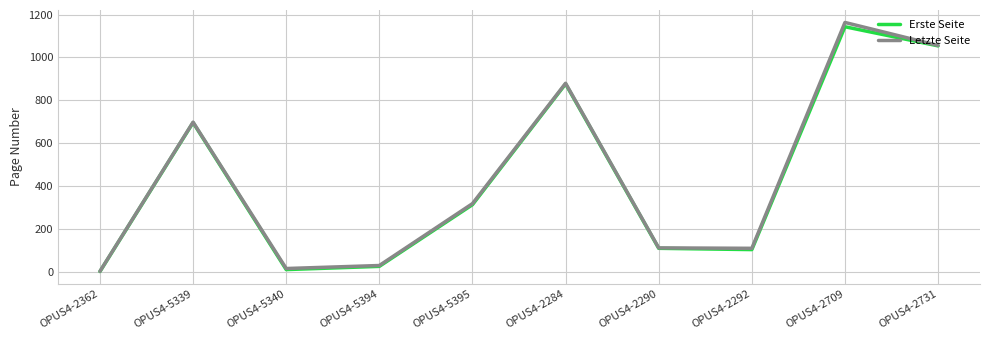

True or false: Letzte Seite has a value of 227 at OPUS4-2731.

False